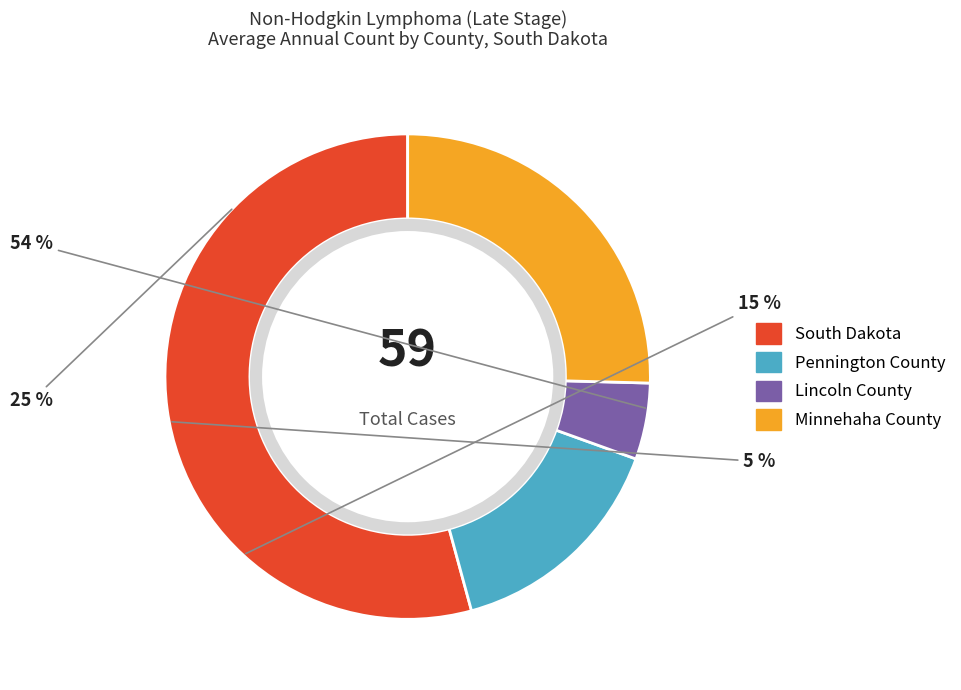

Is it true that South Dakota is 54% of the pie?

True